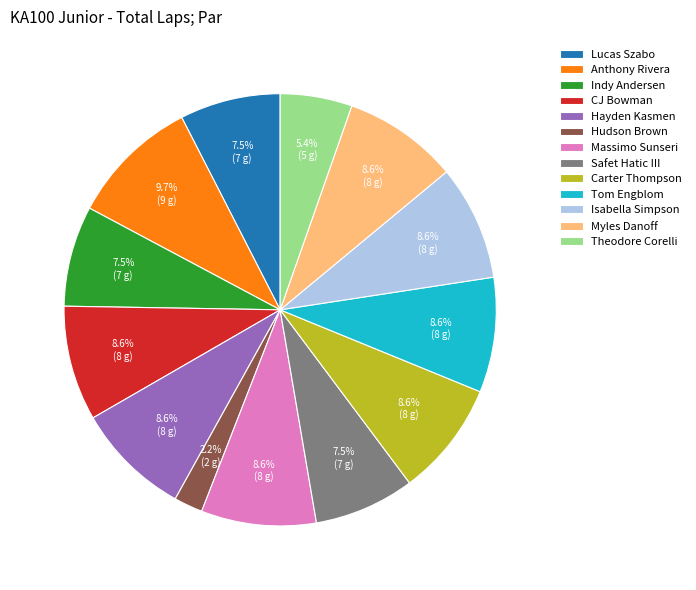

What is the ratio of the value at Lucas Szabo to the value at Massimo Sunseri?

0.9